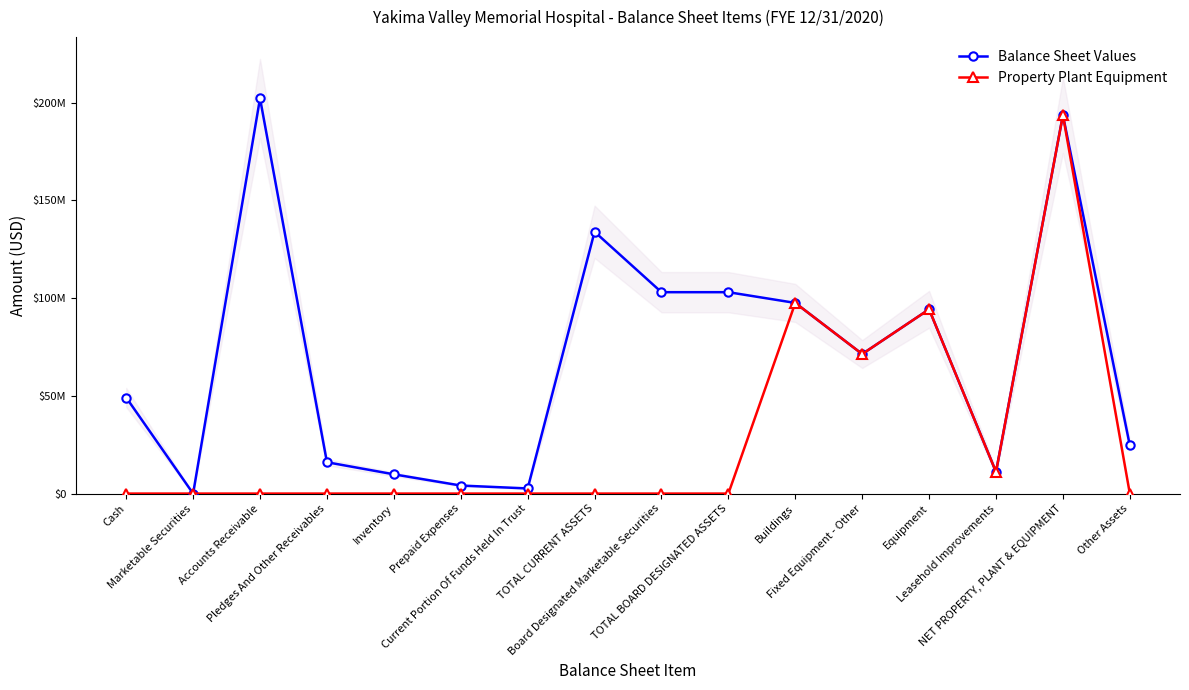

Reading left to right, extract all data points from this chart.

Balance Sheet Values: Cash=49119971.4	Marketable Securities=0.0	Accounts Receivable=202121196.3	Pledges And Other Receivables=16030740.2	Inventory=9848979.8	Prepaid Expenses=4107145.9	Current Portion Of Funds Held In Trust=2617638.2	TOTAL CURRENT ASSETS=133903120.5	Board Designated Marketable Securities=102994635.8	TOTAL BOARD DESIGNATED ASSETS=102994635.8	Buildings=97504488.8	Fixed Equipment - Other=71356457.5	Equipment=94236541.1	Leasehold Improvements=11062203.7	NET PROPERTY, PLANT & EQUIPMENT=193533918.8	Other Assets=24630621.9
Property Plant Equipment: Cash=0.0	Marketable Securities=0.0	Accounts Receivable=0.0	Pledges And Other Receivables=0.0	Inventory=0.0	Prepaid Expenses=0.0	Current Portion Of Funds Held In Trust=0.0	TOTAL CURRENT ASSETS=0.0	Board Designated Marketable Securities=0.0	TOTAL BOARD DESIGNATED ASSETS=0.0	Buildings=97504488.8	Fixed Equipment - Other=71356457.5	Equipment=94236541.1	Leasehold Improvements=11062203.7	NET PROPERTY, PLANT & EQUIPMENT=193533918.8	Other Assets=0.0